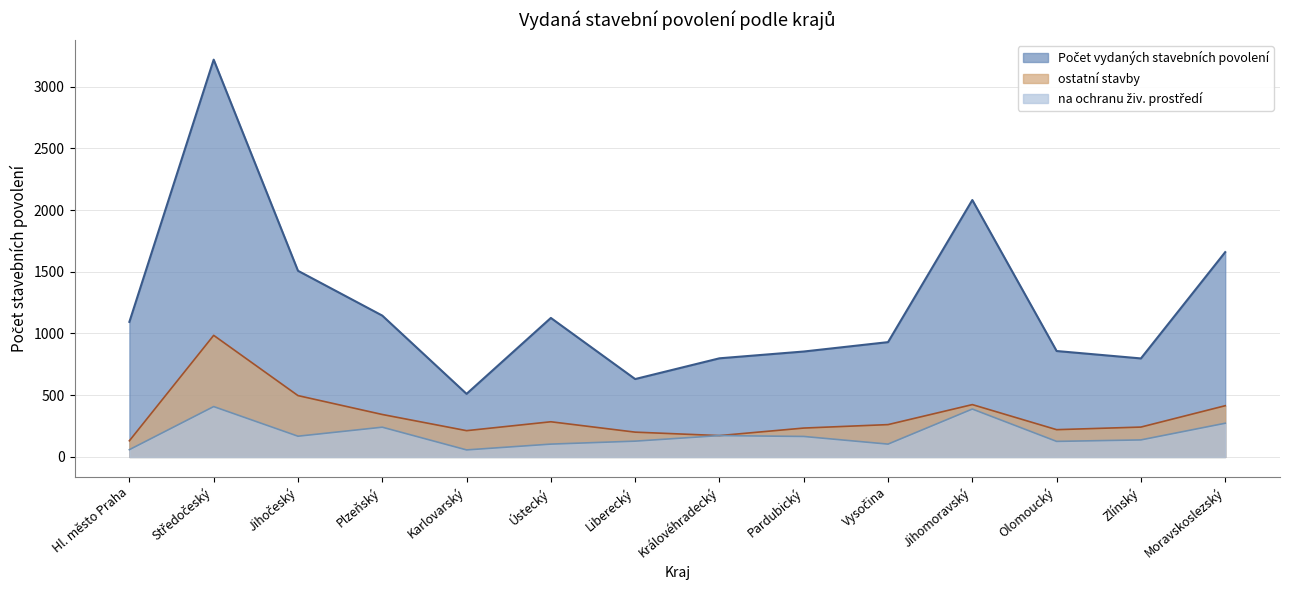

What is the maximum value shown in the chart?

3218